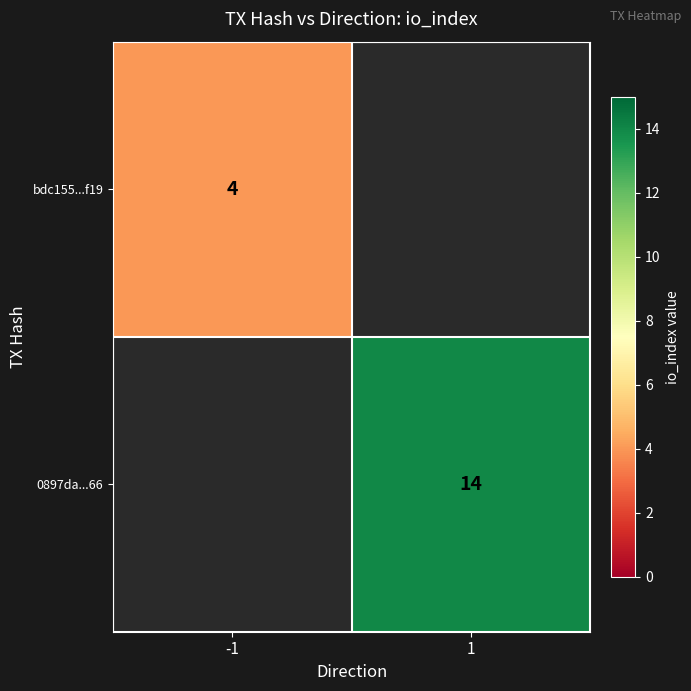

The value of 0897da...66 at 1 is 14. True or false?

True